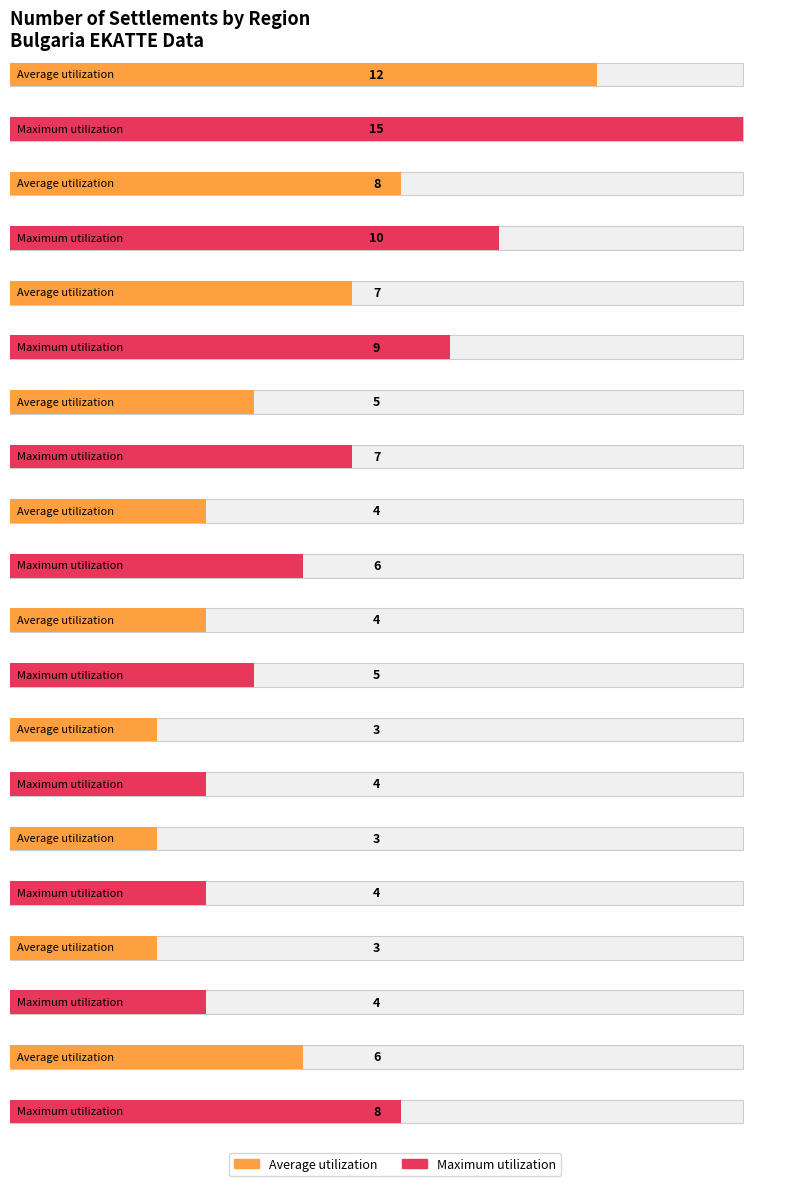

What is the difference between the highest and lowest values at обл. Пазарджик?

1